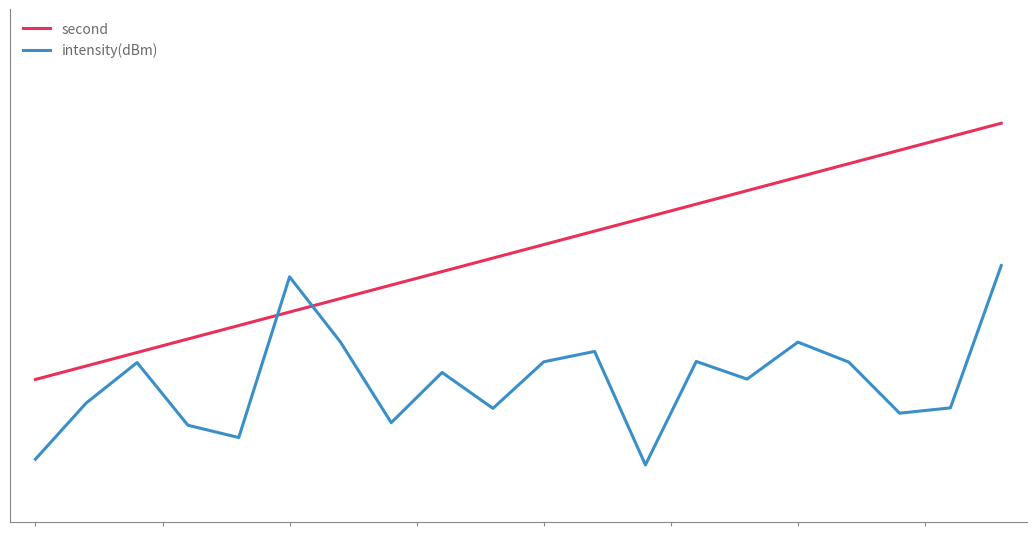

What are all the series names shown in the legend?

second, intensity(dBm)